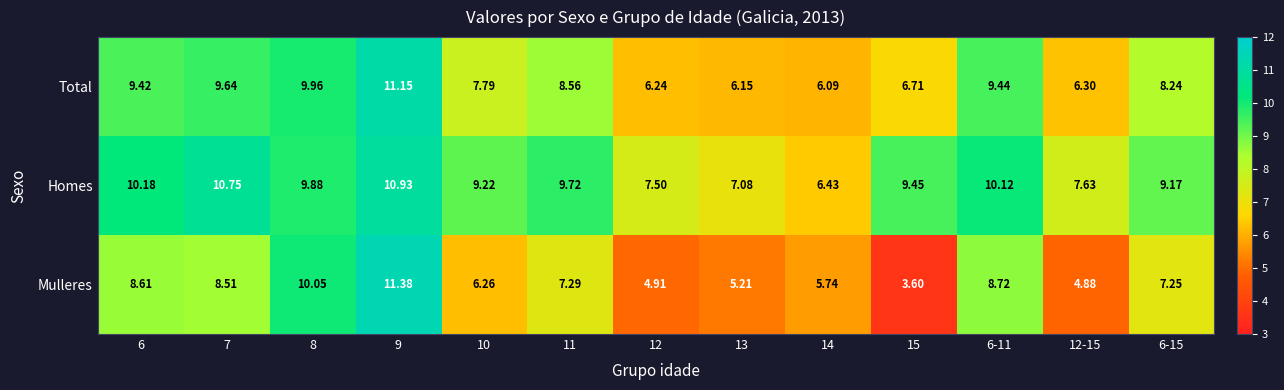

At which category is the sum across all series the highest?

9